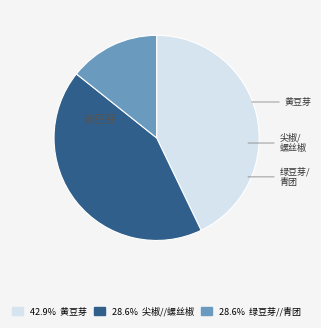

Is there any slice that represents more than half of the pie?

No